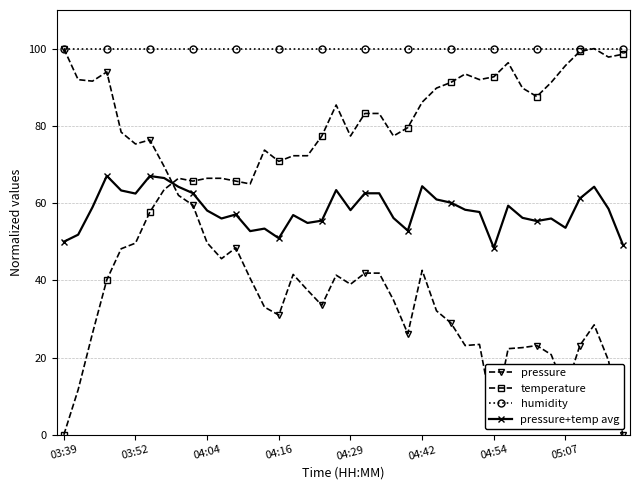

Which series has the largest total across all categories?

humidity